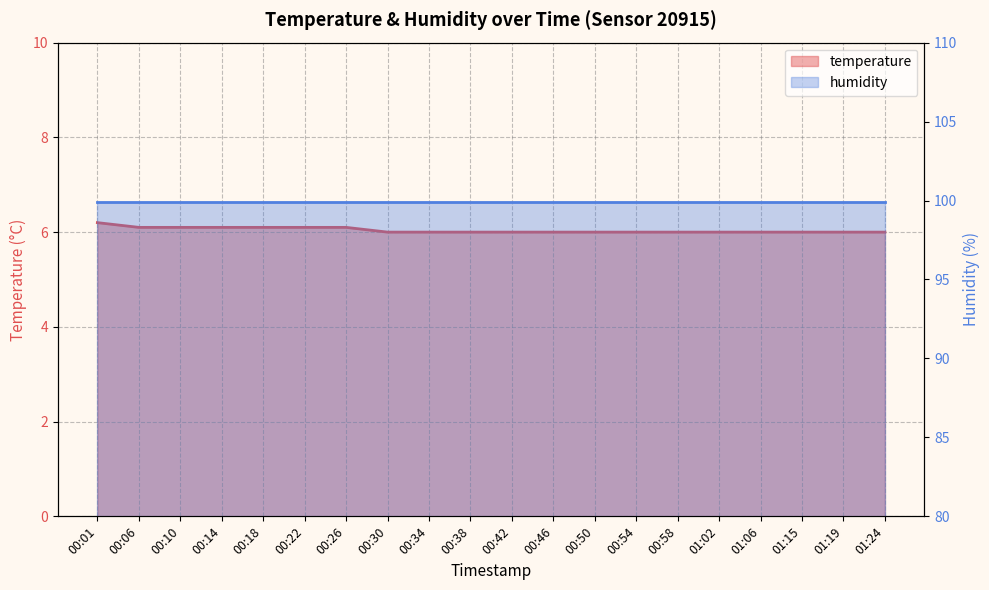

The value at 00:14 is 3.8. True or false?

False